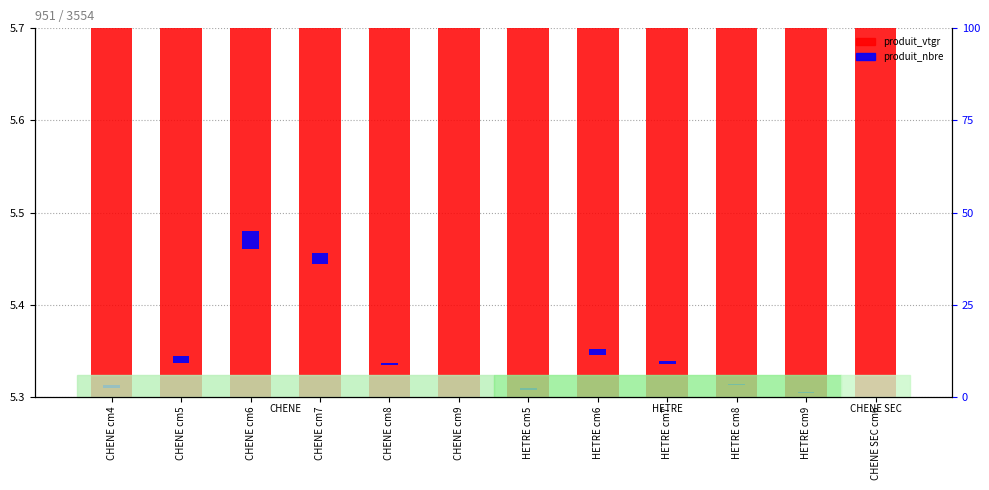

What position from the left is CHENE SEC cm6?

12